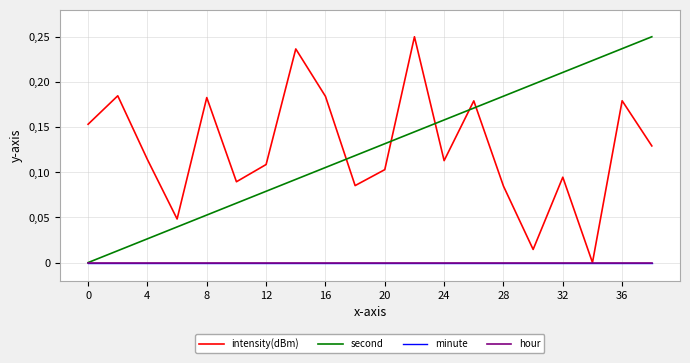

Does the chart have visible grid lines?

Yes